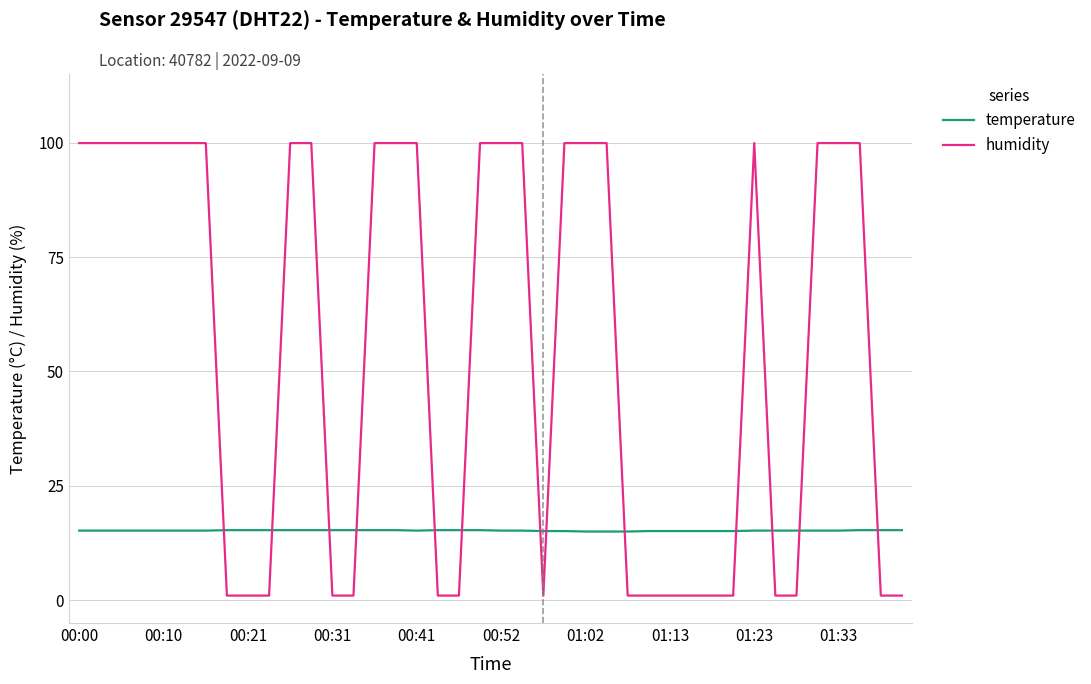

List the series in order of their peak value, highest first.

humidity, temperature